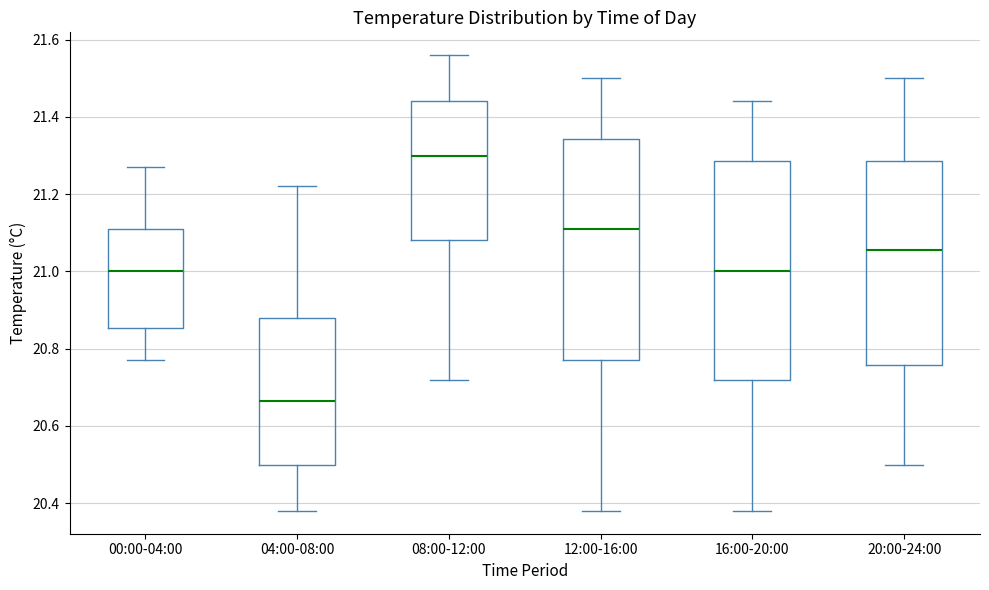

Reading left to right, read every box against the y-axis: the position of its median line, the range the box covers, and the ends of its whiskers. The values are not printed on the chart, so give them approximately, as read against the axis.

00:00-04:00: median 21.00, box 20.86 to 21.12, whiskers 20.78 to 21.28
04:00-08:00: median 20.66, box 20.50 to 20.88, whiskers 20.38 to 21.22
08:00-12:00: median 21.30, box 21.08 to 21.44, whiskers 20.72 to 21.56
12:00-16:00: median 21.12, box 20.78 to 21.34, whiskers 20.38 to 21.50
16:00-20:00: median 21.00, box 20.72 to 21.28, whiskers 20.38 to 21.44
20:00-24:00: median 21.06, box 20.76 to 21.28, whiskers 20.50 to 21.50